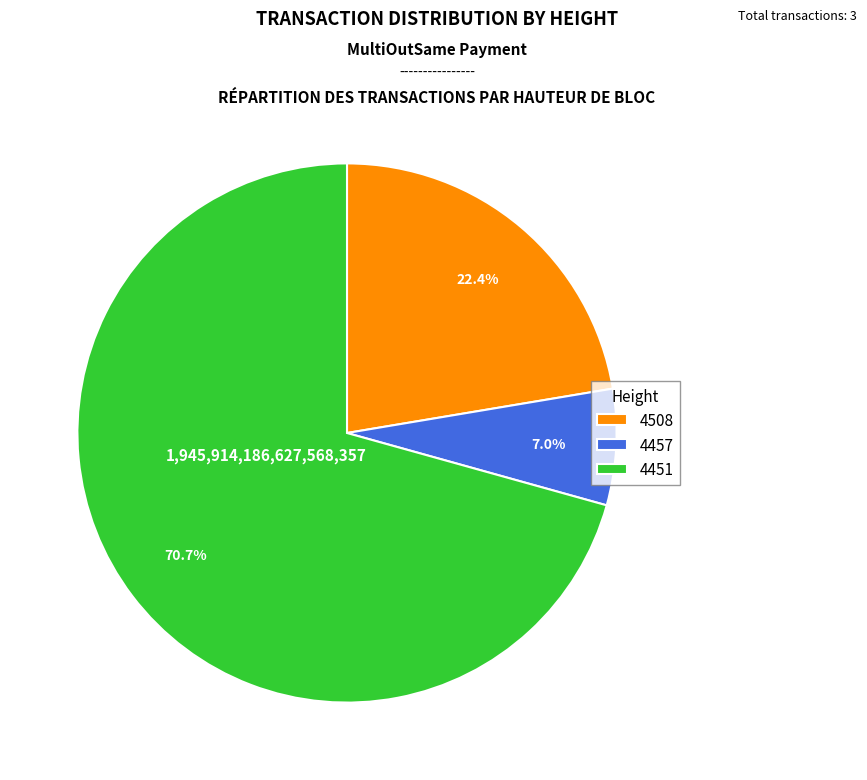

Is it true that 4508 is 34% of the pie?

False